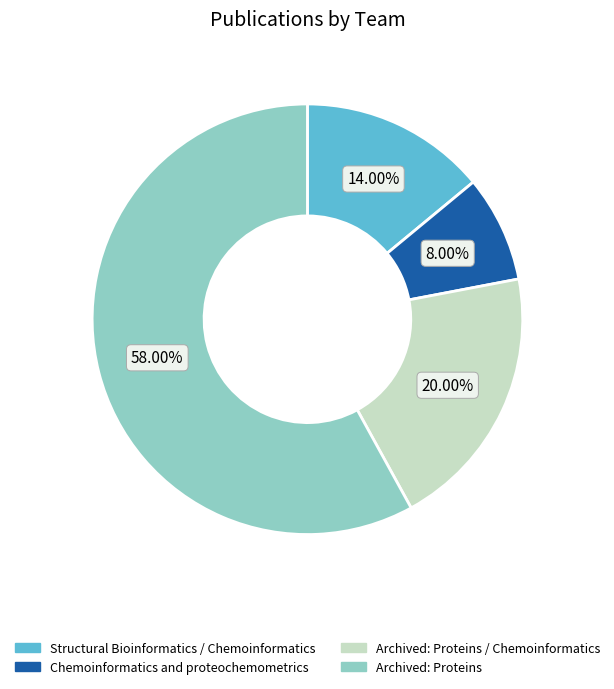

Rank the categories by value from lowest to highest.

Chemoinformatics and proteochemometrics, Structural Bioinformatics / Chemoinformatics, Archived: Proteins / Chemoinformatics, Archived: Proteins